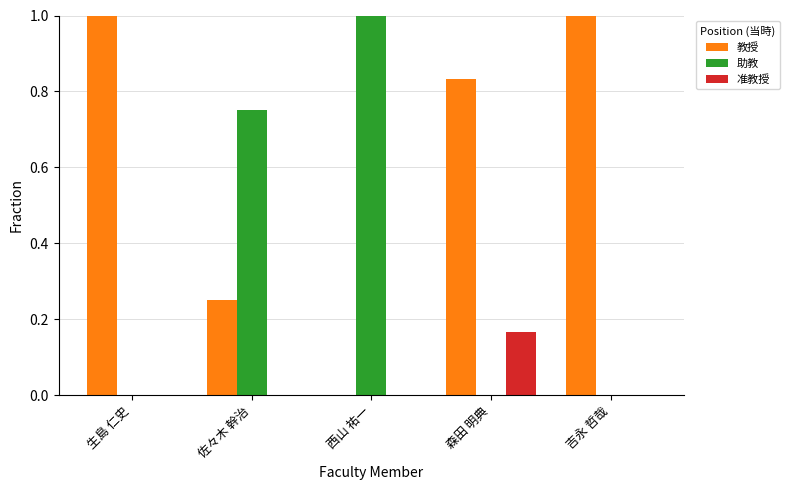

Which category has the highest value in the 准教授 series?

森田 明典